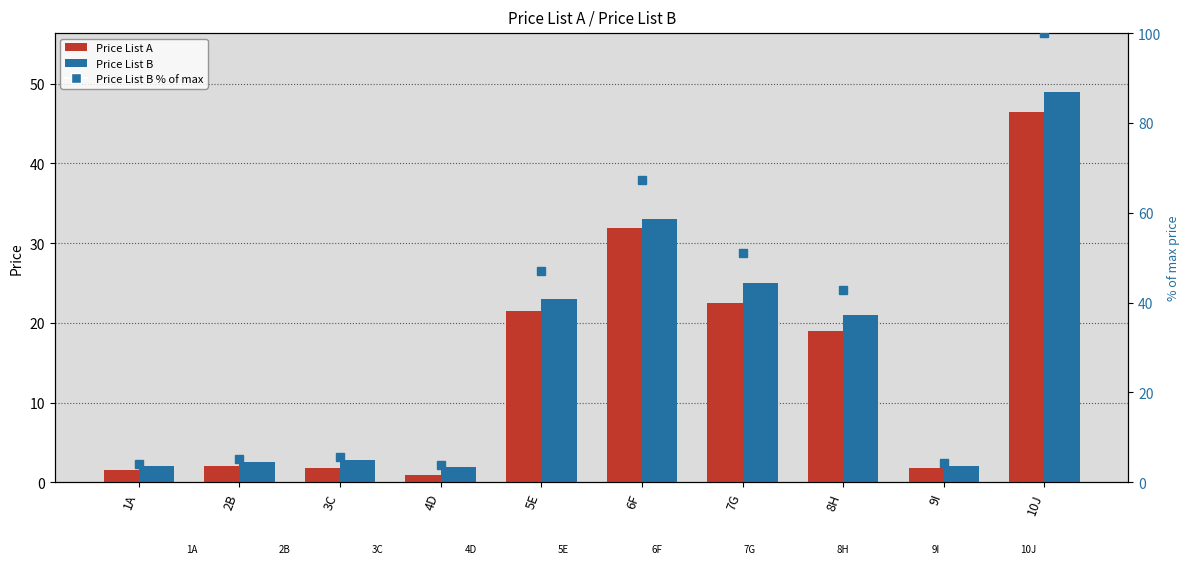

How many data points does each series have?

10